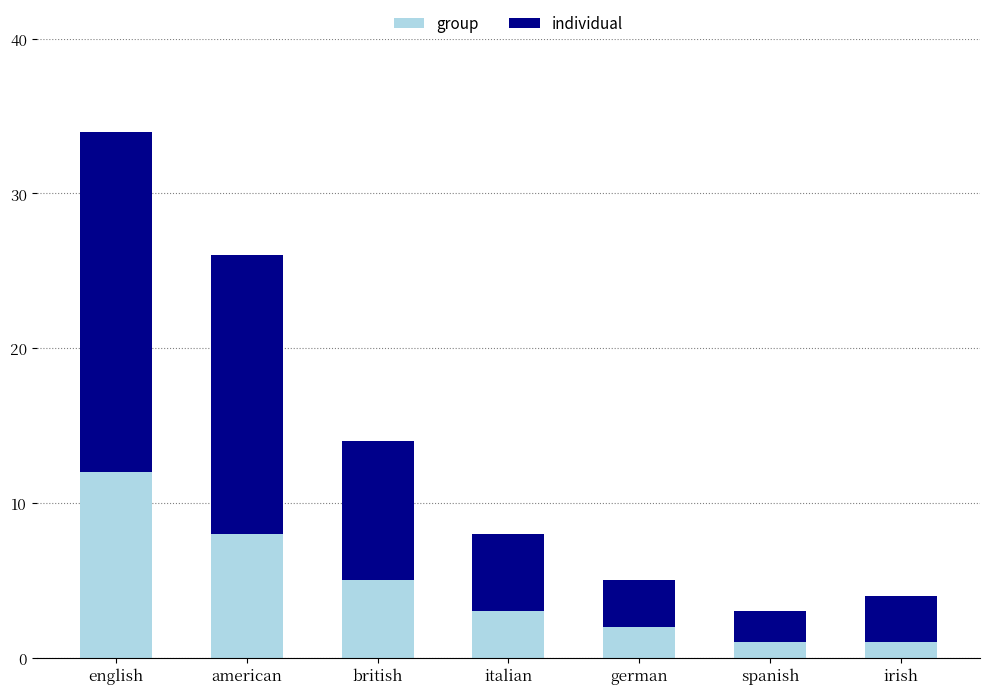

How many bars are there in total?

7